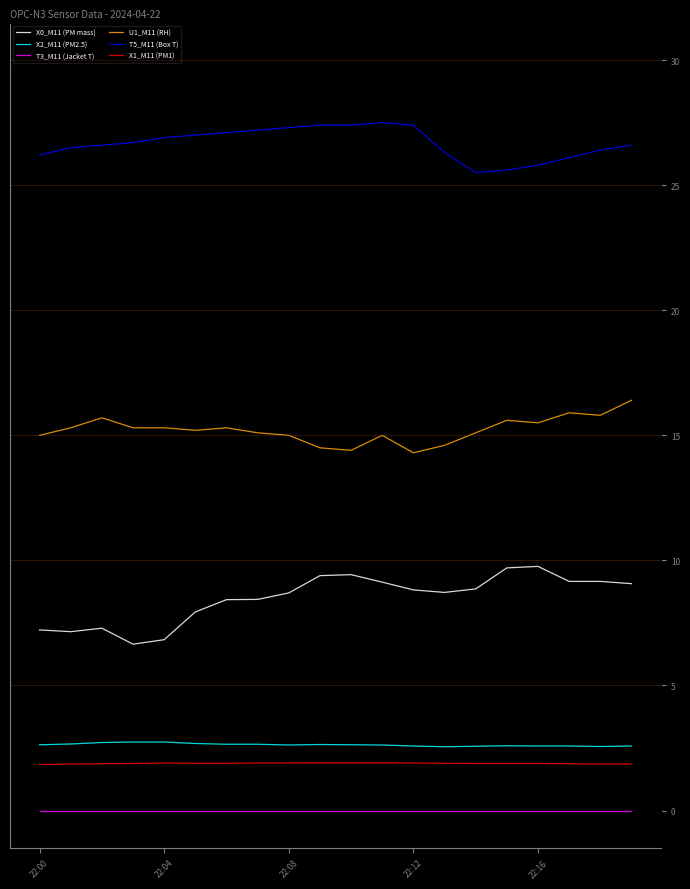

What is the maximum value shown in the chart?

27.5